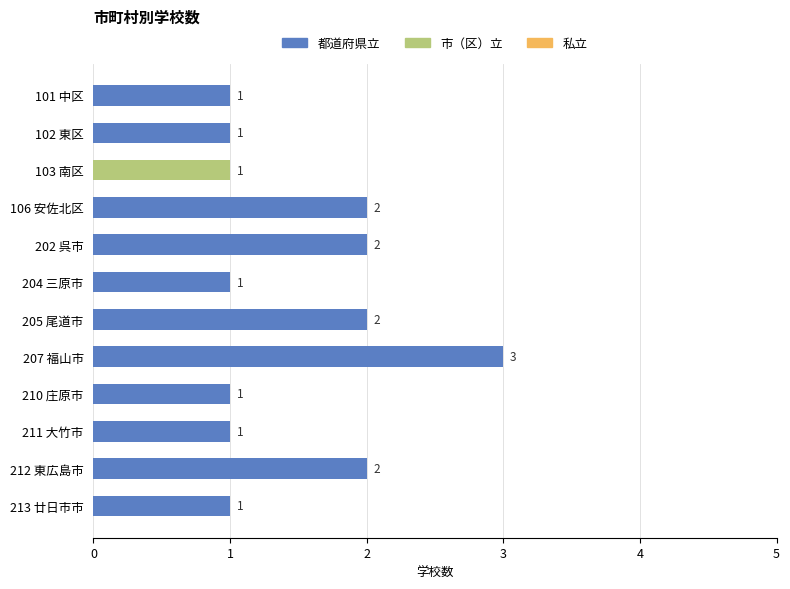

The value of 都道府県立 at 106 安佐北区 is 3. True or false?

False